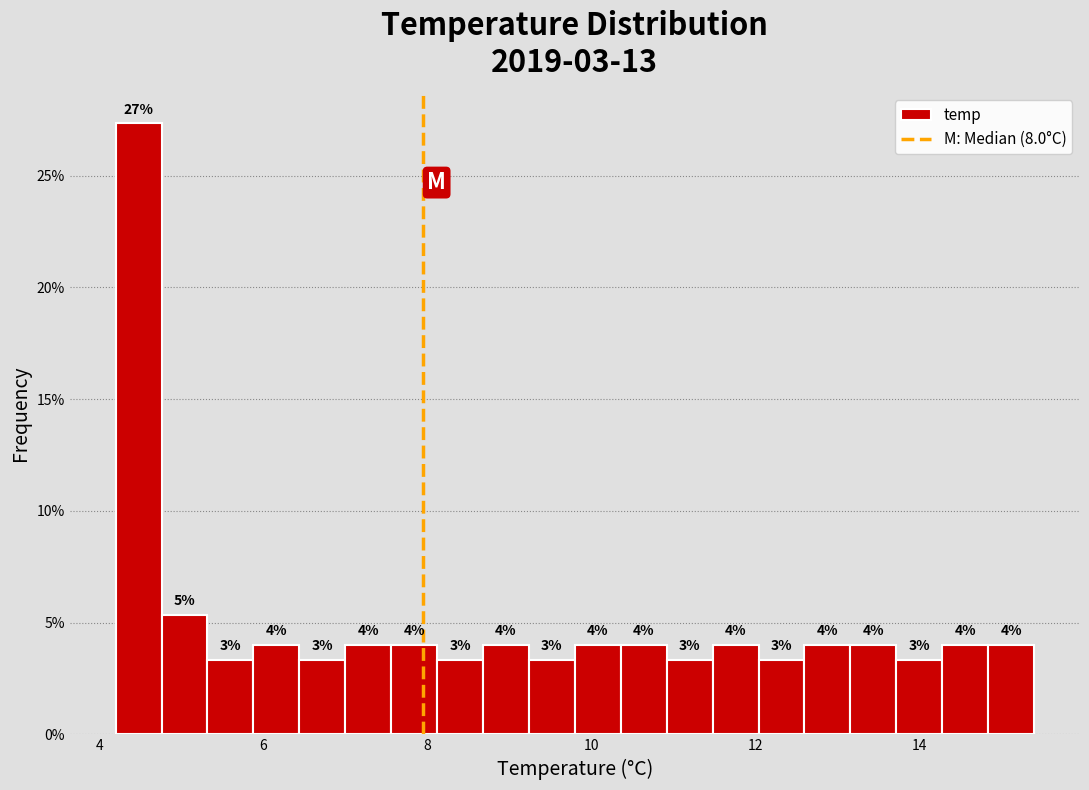

Around what value on the x-axis is the tallest bar? Give the approximate position of its centre, as read against the axis.

4.4